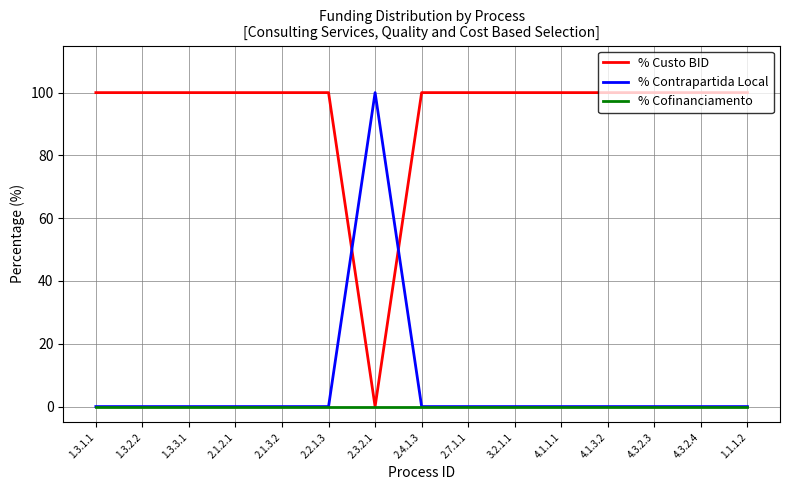

Is this an area chart (filled region under the line)?

No